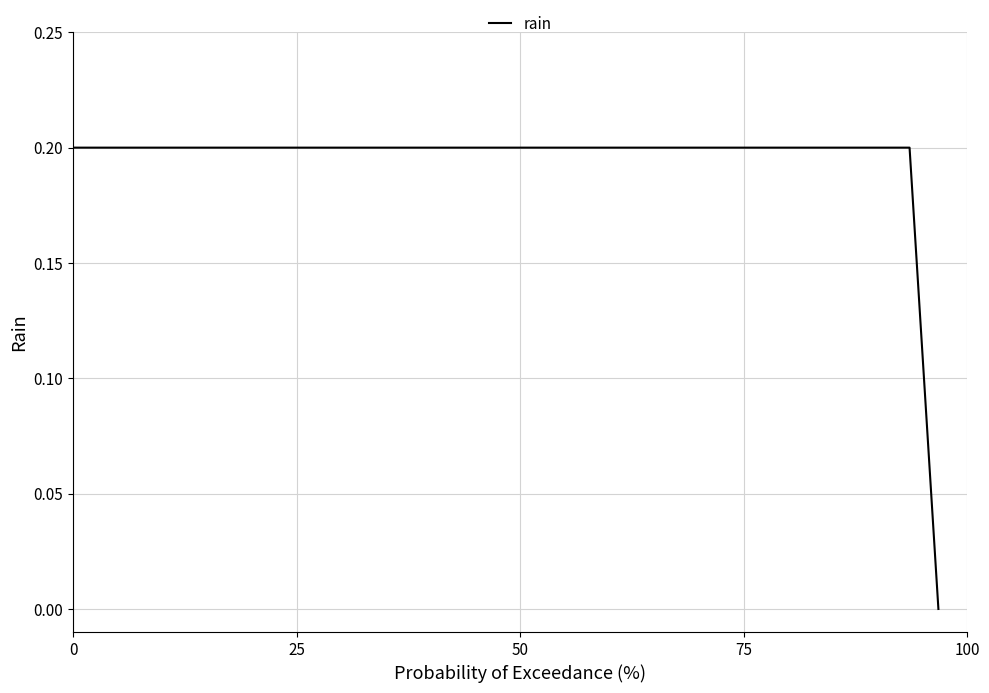

How many categories are shown in the chart?

31